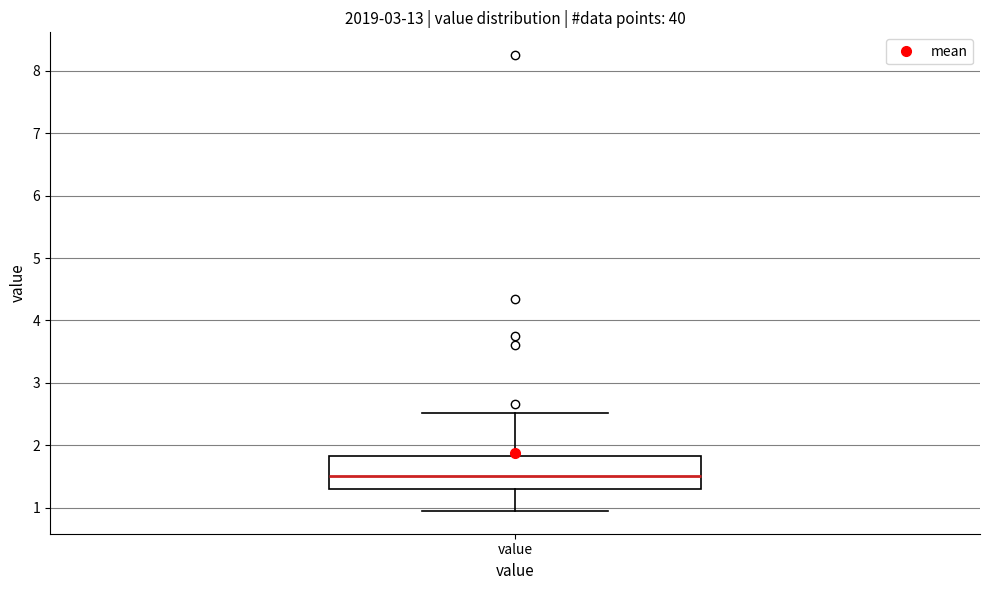

Where does the lower whisker of the box for value end on the y-axis? The values are not printed on the chart, so give them approximately, as read against the axis.

1.0